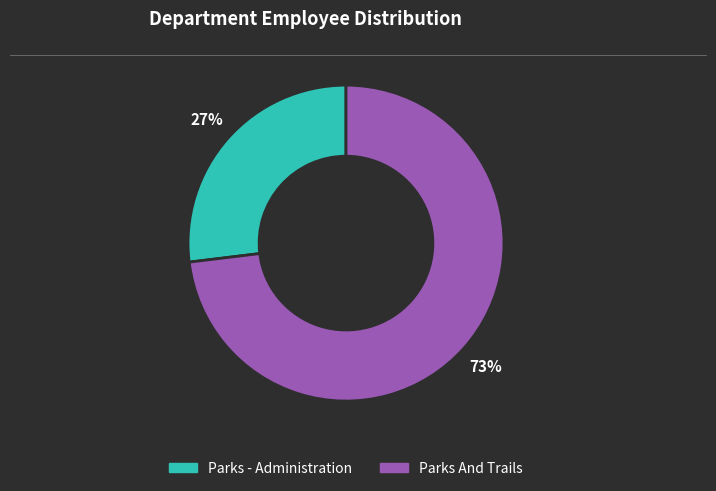

Combined, do Parks And Trails and Parks - Administration account for over 50%?

Yes